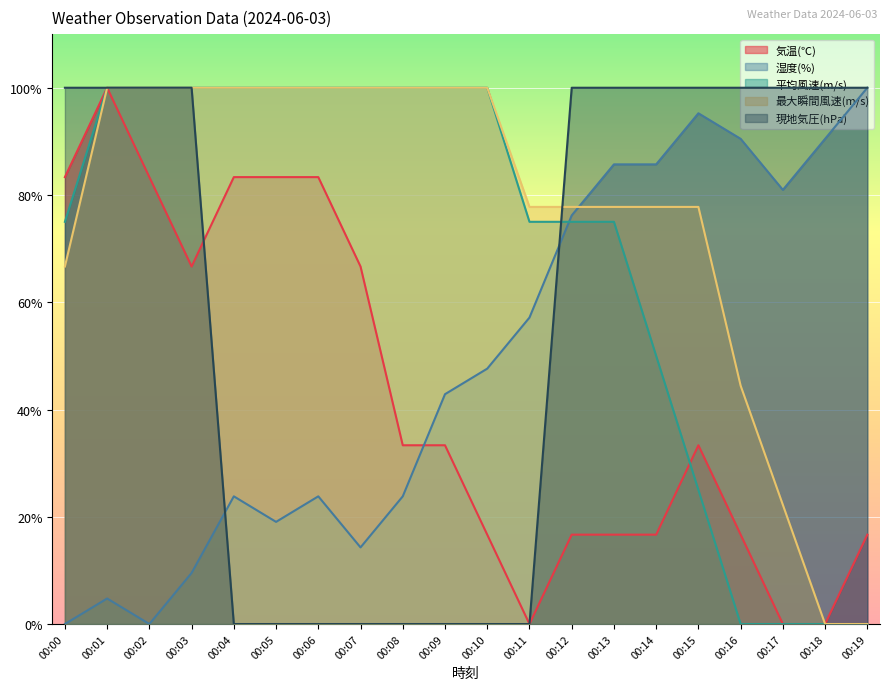

Between 00:06 and 00:10, which series saw the biggest shift?

気温(℃)